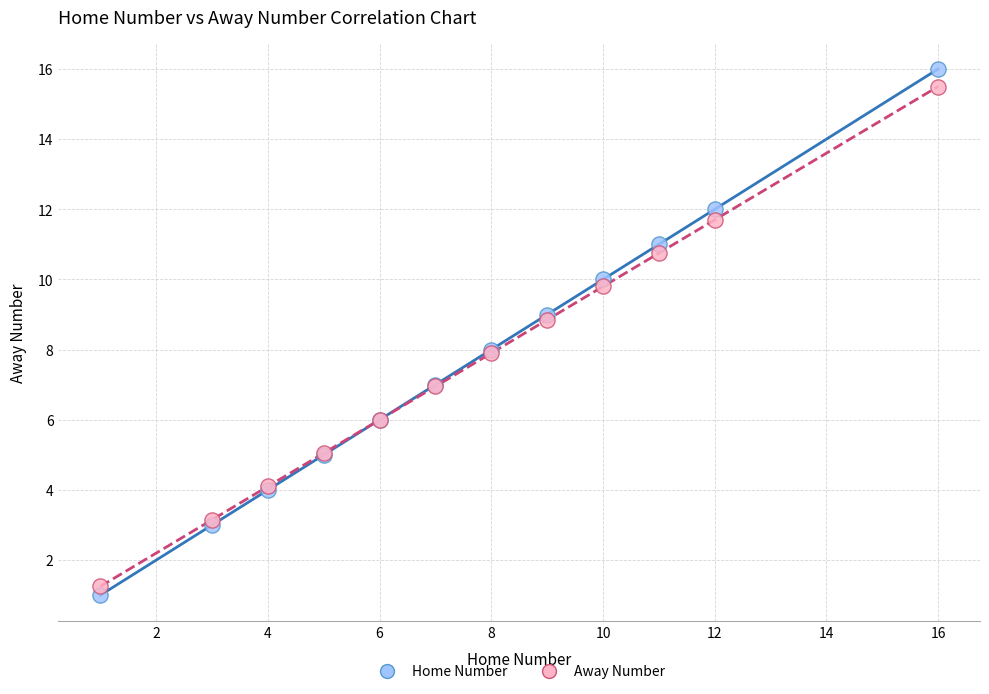

Which series reaches the minimum Y coordinate?

Home Number